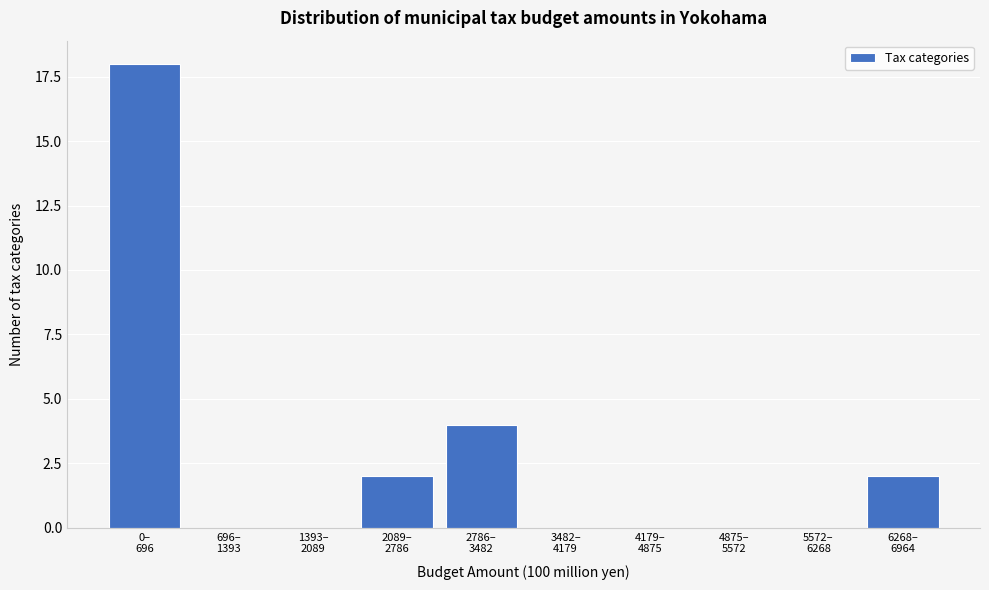

What is the maximum value shown in the chart?

18